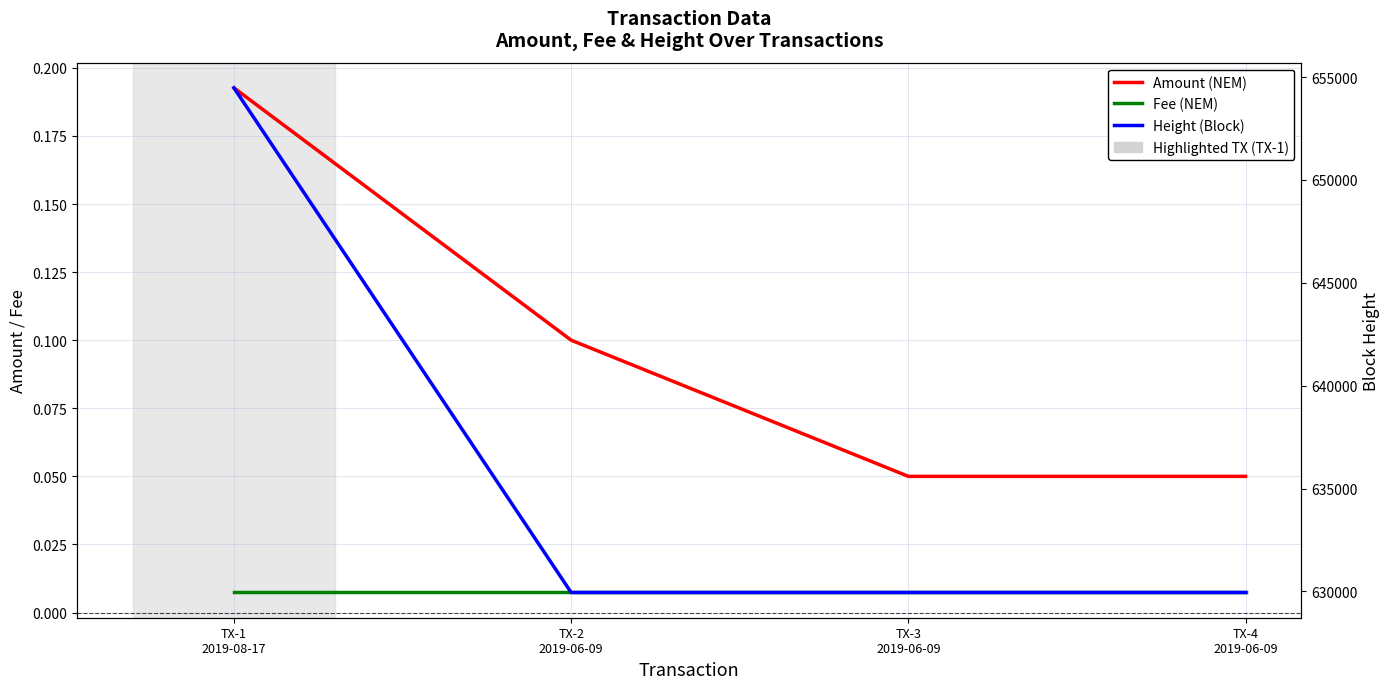

What is the total value across all series at TX-4
2019-06-09?

629947.1